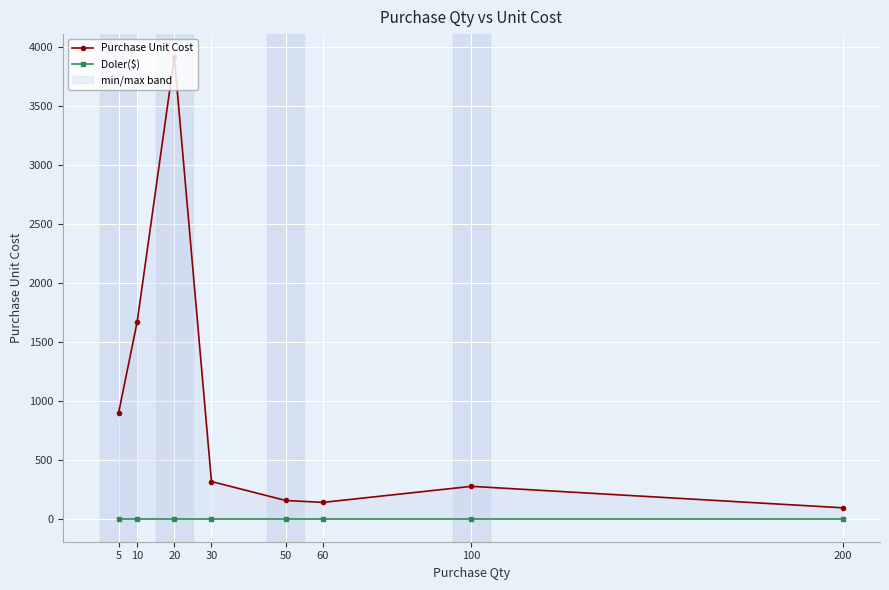

True or false: Purchase Unit Cost has more than 1 points higher than both neighbors.

True